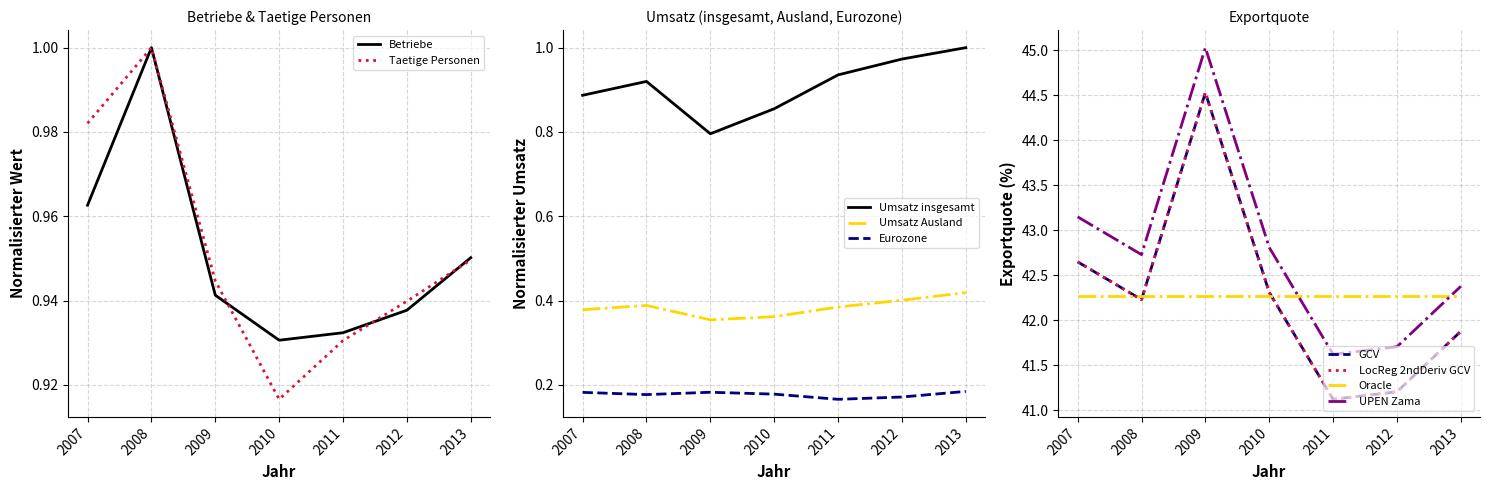

At which category does Umsatz Ausland reach its first local peak?

2008